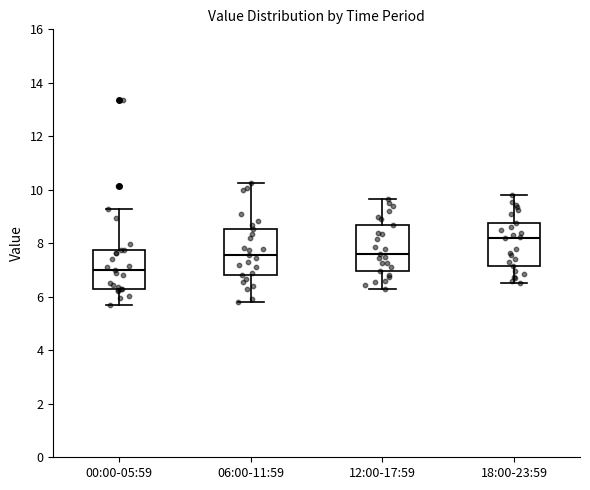

Which box has the lowest median line?

00:00-05:59